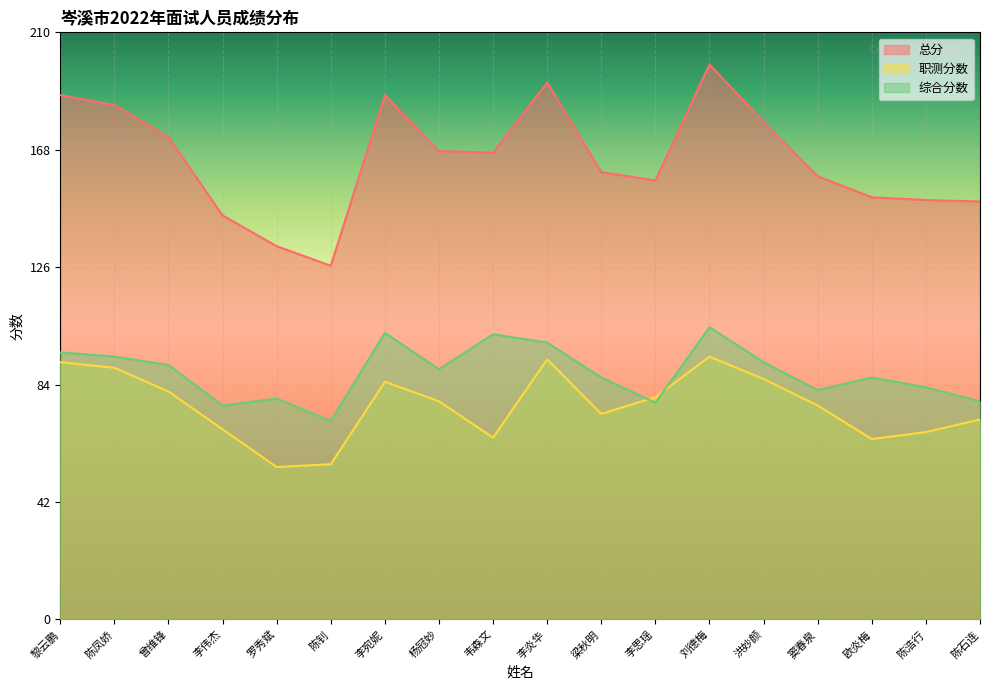

Which series ends up on top after the final intersection of 综合分数 and 职测分数?

综合分数